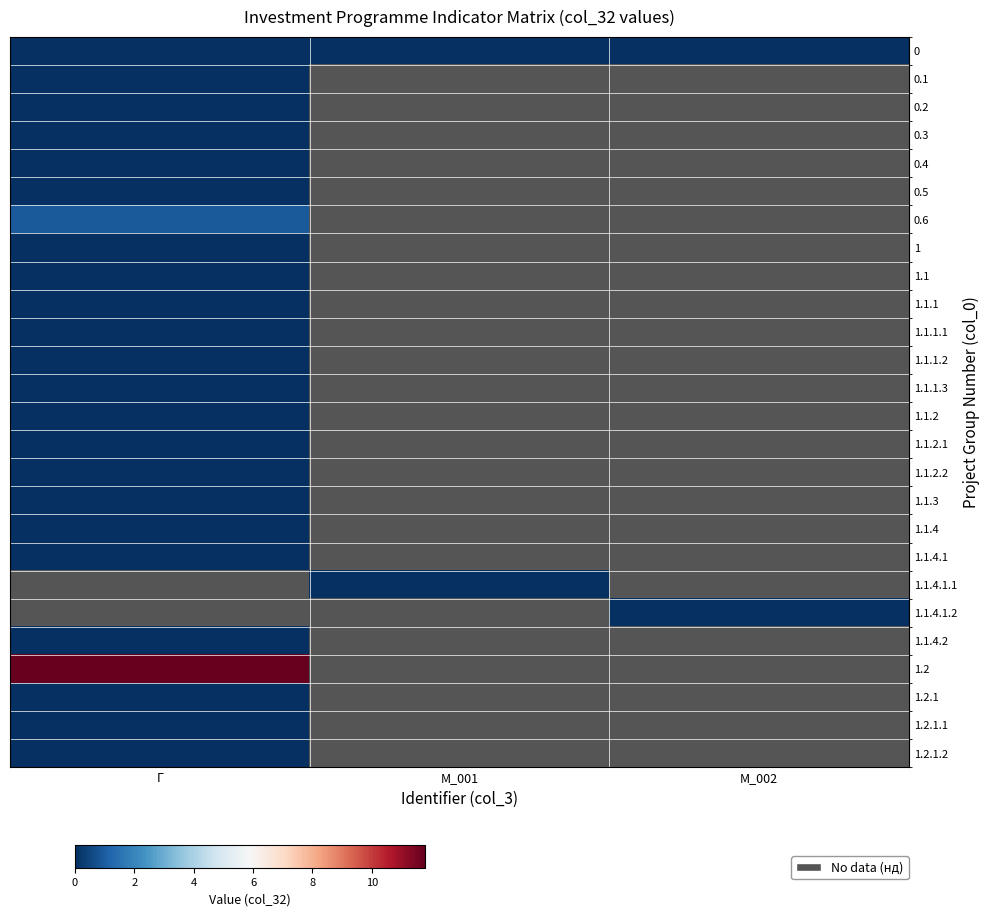

List the series in order of their peak value, lowest first.

0, 0.1, 0.2, 0.3, 0.4, 0.5, 1, 1.1, 1.1.1, 1.1.1.1, 1.1.1.2, 1.1.1.3, 1.1.2, 1.1.2.1, 1.1.2.2, 1.1.3, 1.1.4, 1.1.4.1, 1.2.1.1, 1.2.1.2, 0.6, 1.1.4.1.1, 1.1.4.1.2, 1.1.4.2, 1.2.1, 1.2